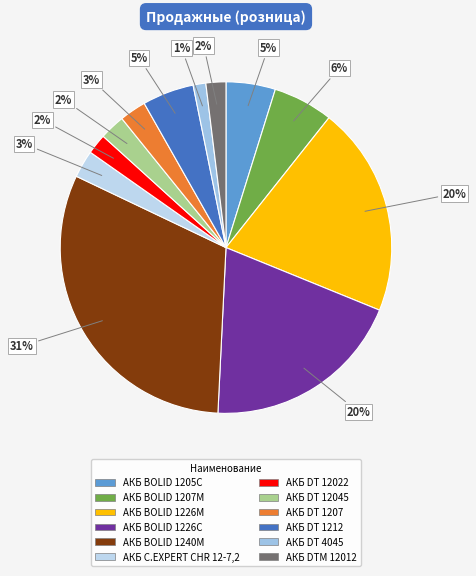

The АКБ BOLID 1207М slice represents 1% of the pie. True or false?

False